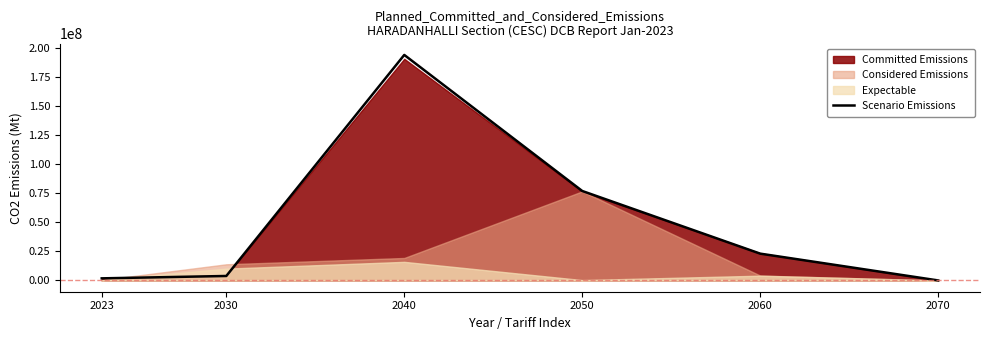

What is the value of the 6th point from the left?

6679.1